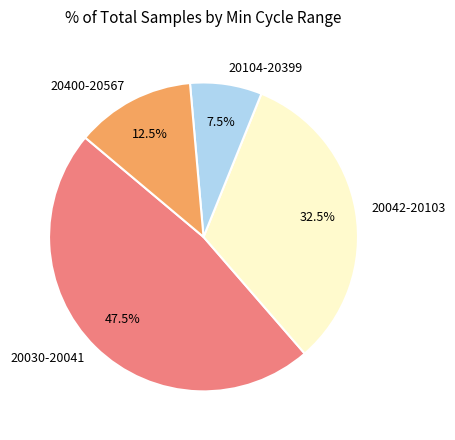

What is the smallest slice in the pie chart?

20104-20399